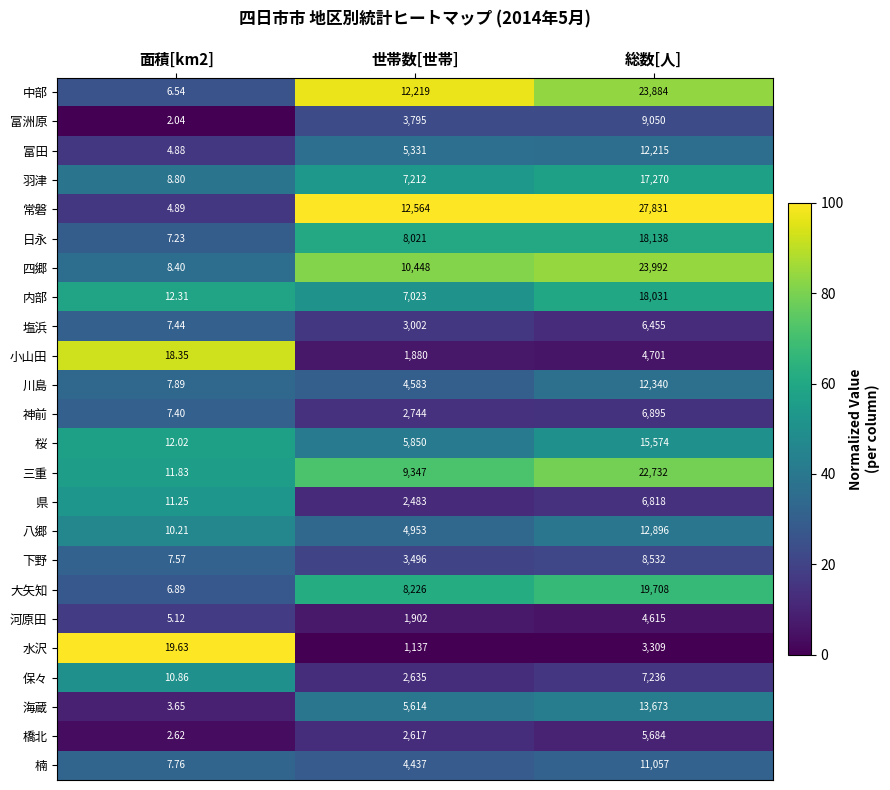

Which series changed the most between 面積[km2] and 世帯数[世帯]?

常磐